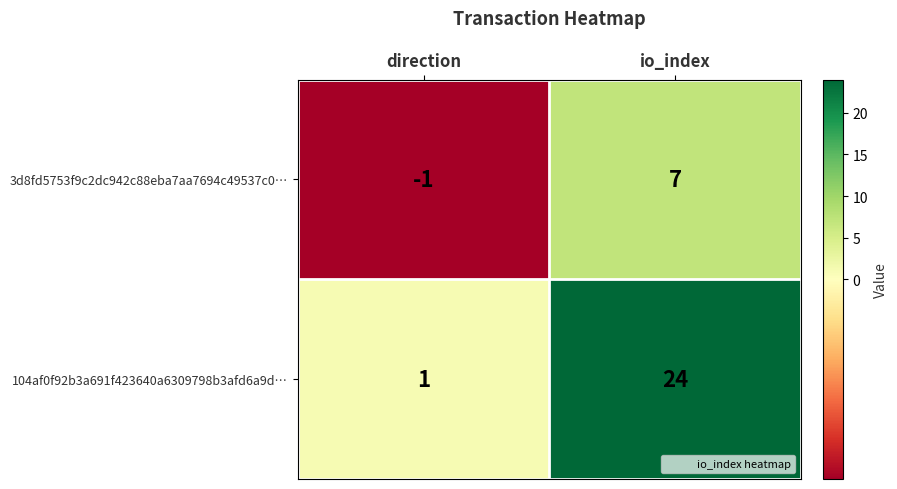

Reading left to right, transcribe all the data shown in this chart.

3d8fd5753f9c2dc942c88eba7aa7694c49537c0…: direction=-1	io_index=7
104af0f92b3a691f423640a6309798b3afd6a9d…: direction=1	io_index=24